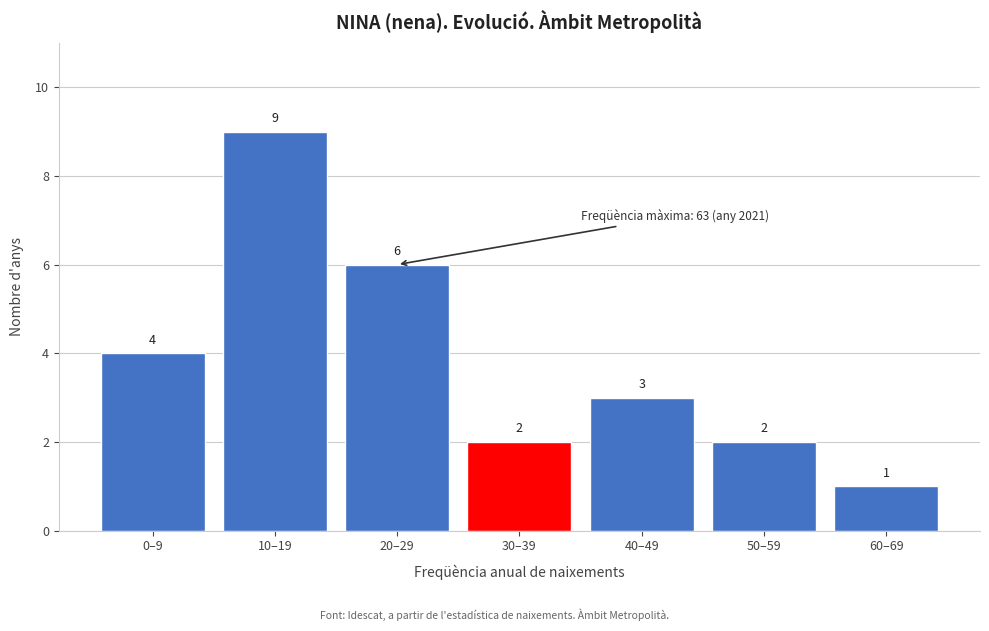

Reading left to right, list all the values displayed in this chart.

4	9	6	2	3	2	1